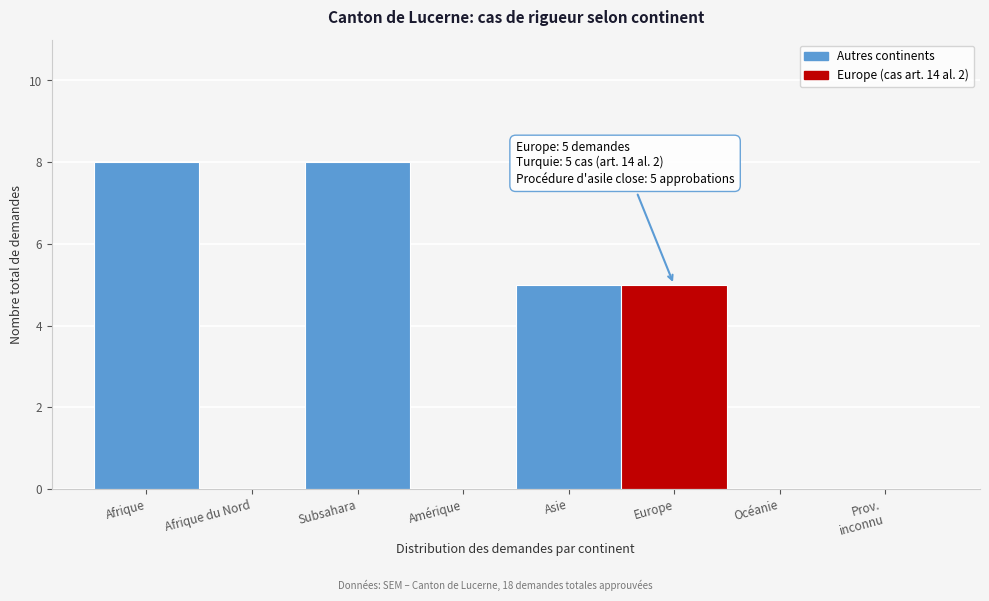

What is the sum of the values at Asie and Océanie?

5